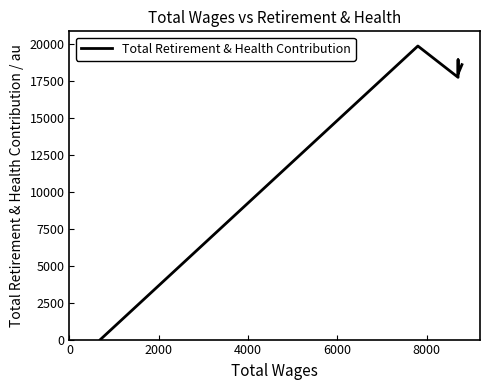

True or false: the data shows 28623 at 4000.

False